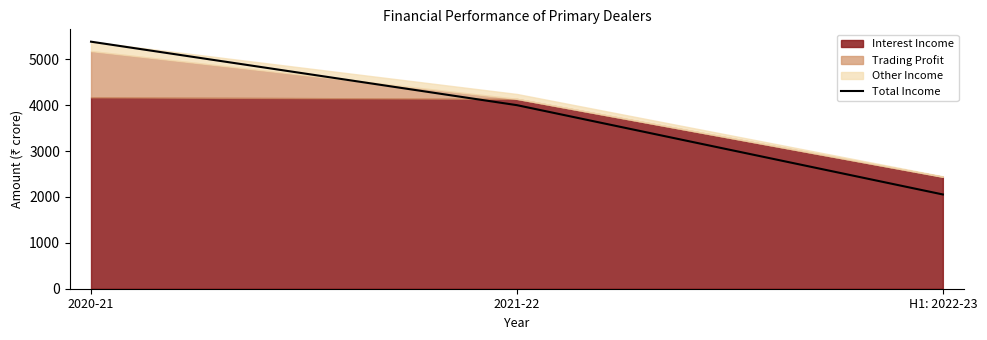

How many values are between 2055 and 5386?

3